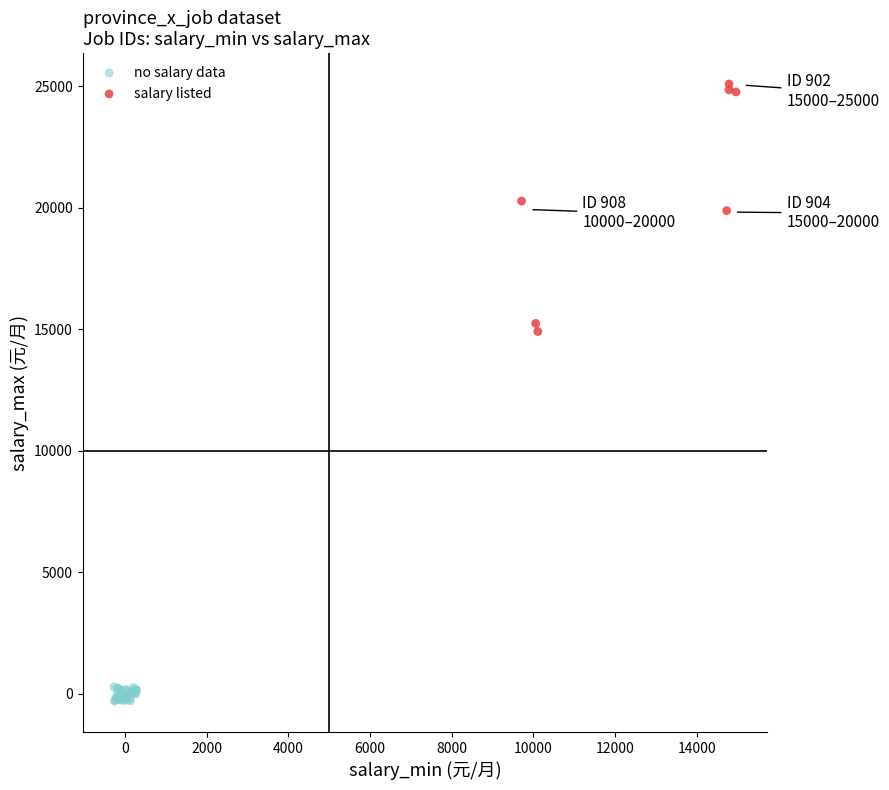

Which series has the widest spread of Y values?

salary listed